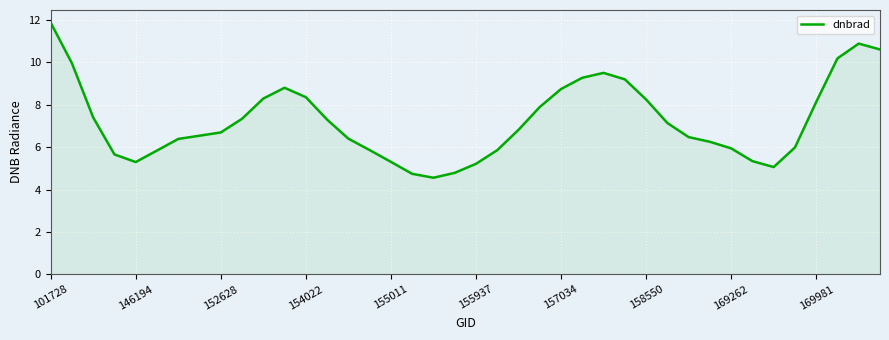

What is the smallest value displayed?

4.6